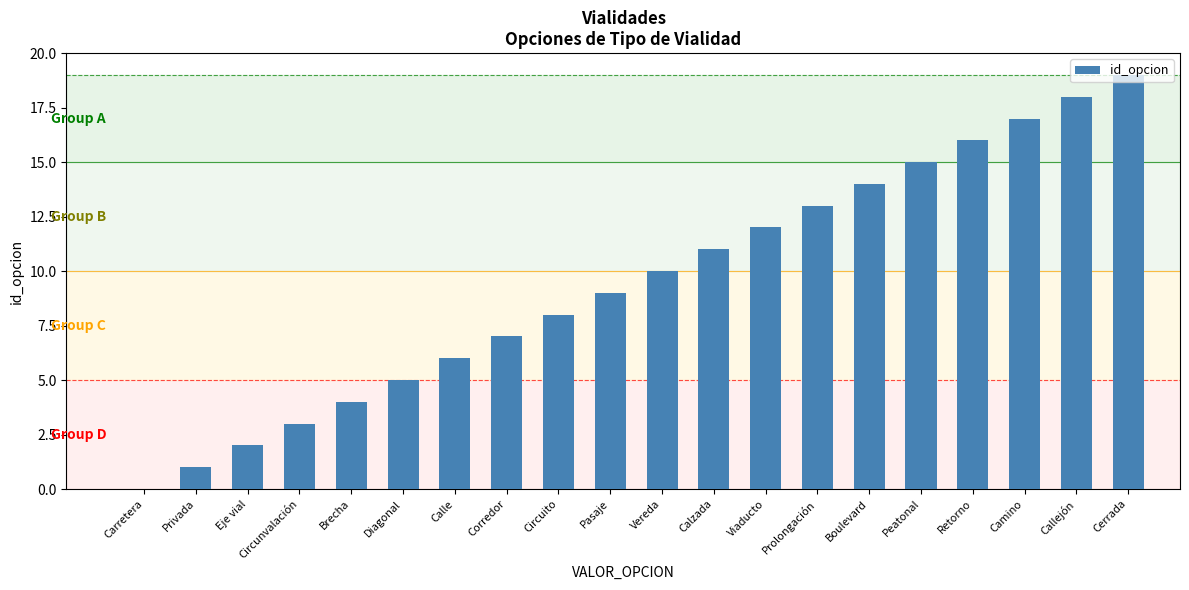

Reading left to right, extract all data points from this chart.

0	1	2	3	4	5	6	7	8	9	10	11	12	13	14	15	16	17	18	19